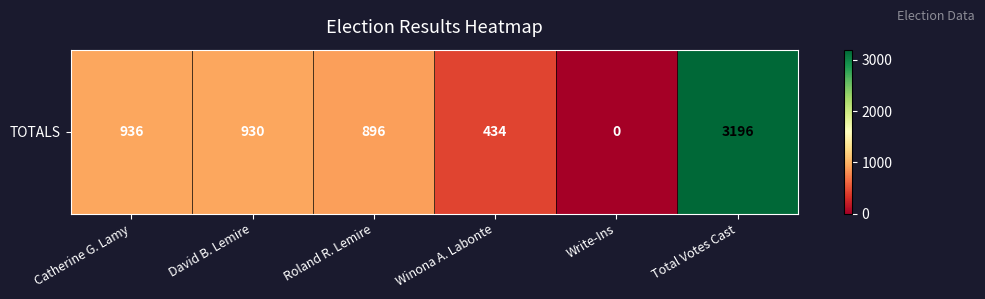

Which category has the highest value across all series?

Total Votes Cast